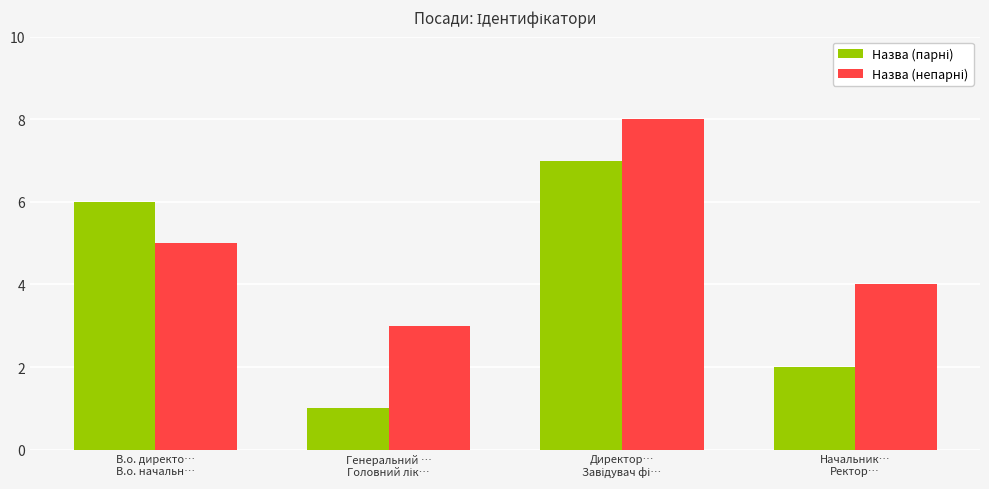

Where does the Назва (парні) series first go above 6?

Директор…
Завідувач фі…